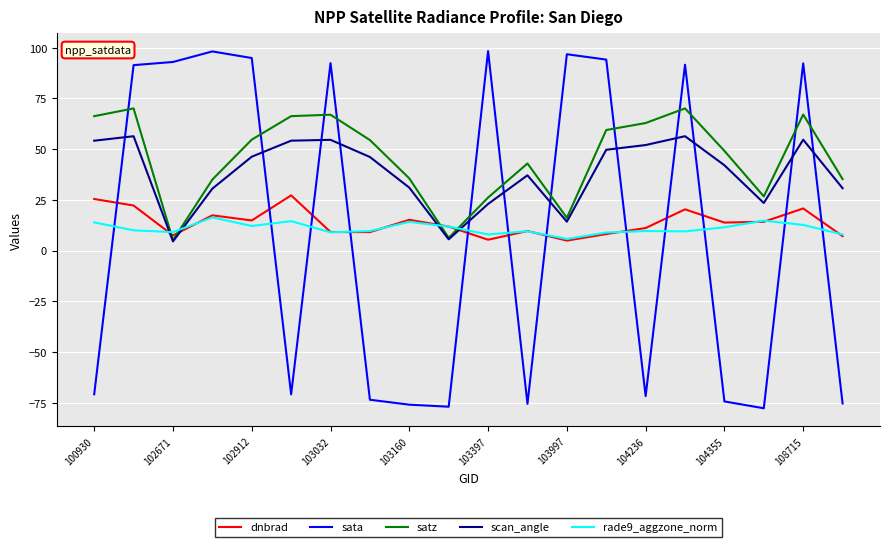

Which series has the widest spread of values?

sata